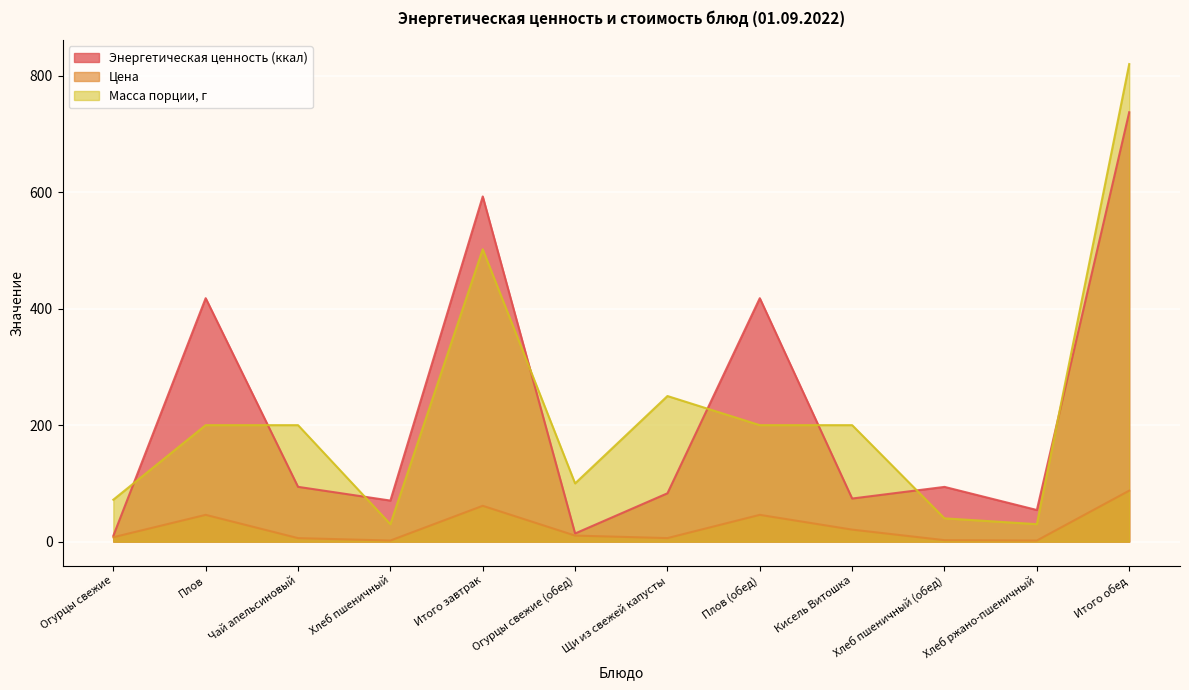

True or false: Энергетическая ценность (ккал) and Цена intersect in this chart.

False